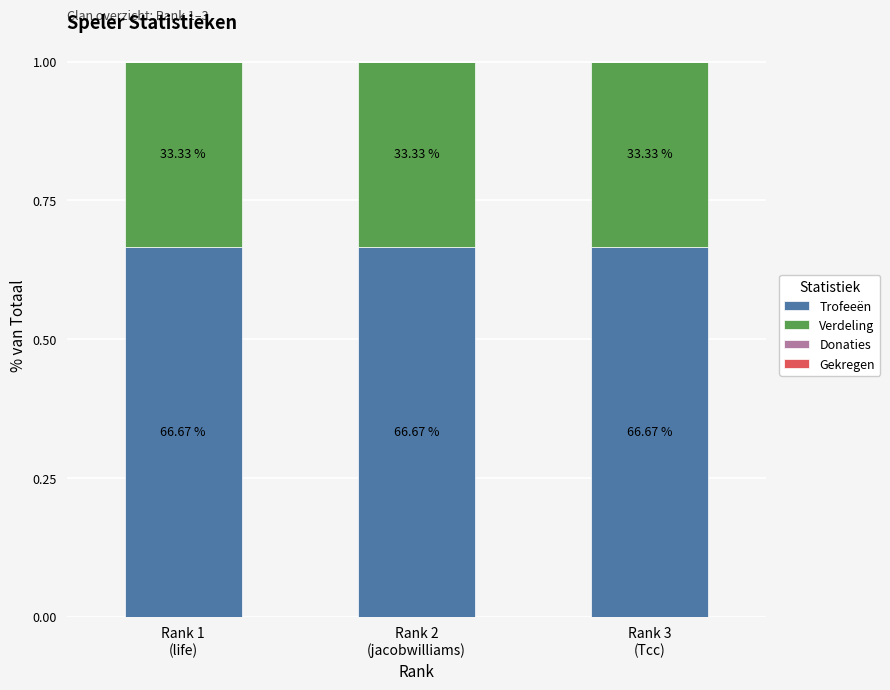

Are the bars horizontal?

No